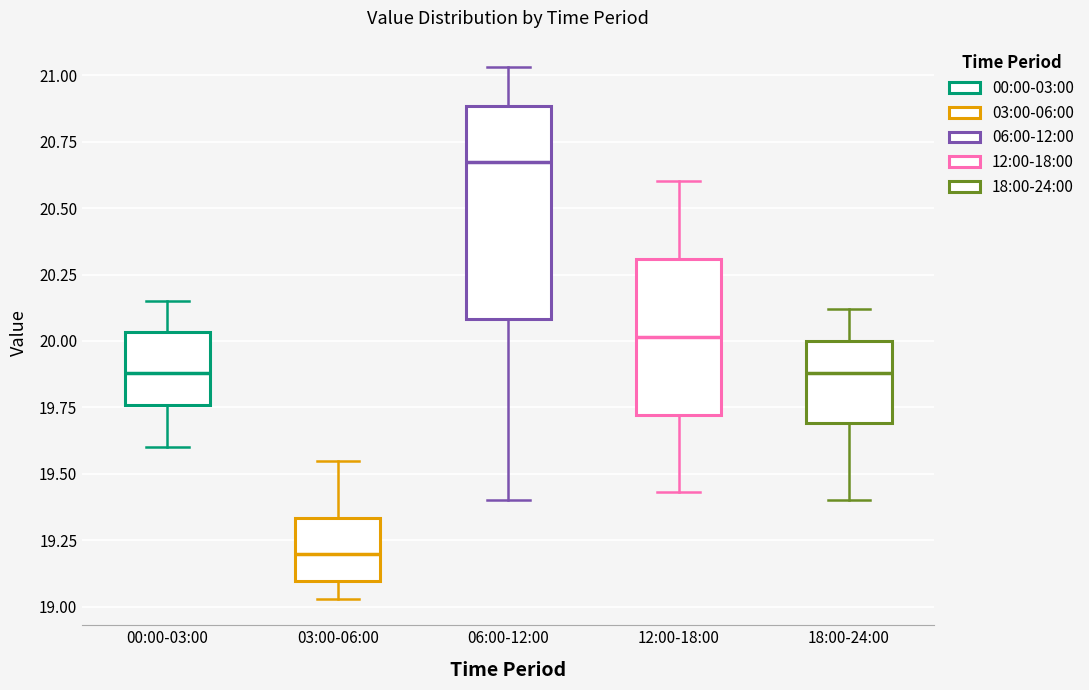

Reading left to right, read every box against the y-axis: the position of its median line, the range the box covers, and the ends of its whiskers. The values are not printed on the chart, so give them approximately, as read against the axis.

00:00-03:00: median 19.90, box 19.75 to 20.05, whiskers 19.60 to 20.15
03:00-06:00: median 19.20, box 19.10 to 19.35, whiskers 19.05 to 19.55
06:00-12:00: median 20.70, box 20.10 to 20.90, whiskers 19.40 to 21.05
12:00-18:00: median 20.00, box 19.70 to 20.30, whiskers 19.45 to 20.60
18:00-24:00: median 19.90, box 19.70 to 20.00, whiskers 19.40 to 20.10